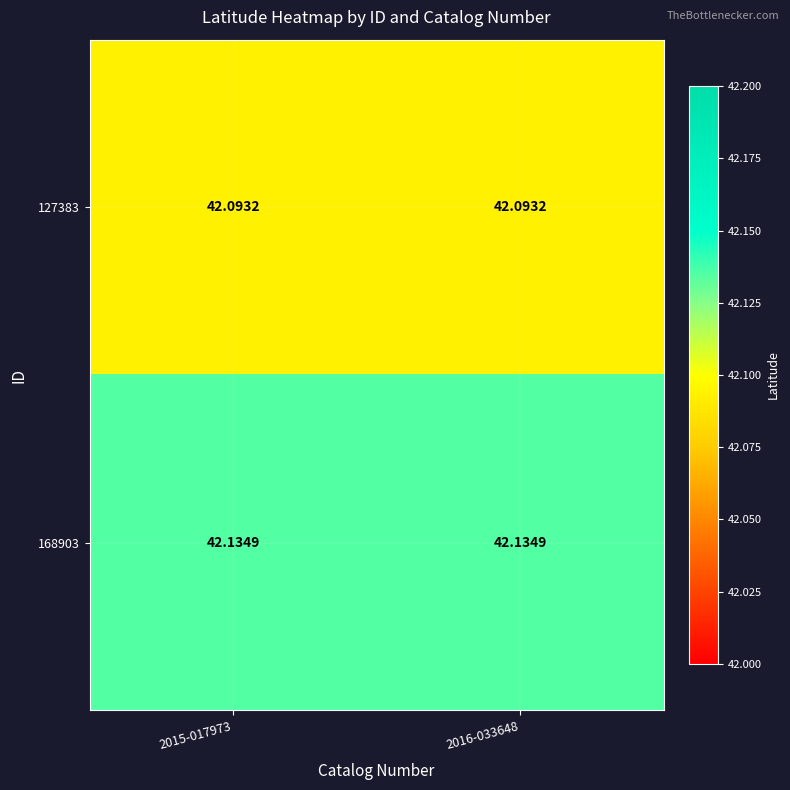

Is the value of 168903 at 2015-017973 greater than the value of 127383 at 2016-033648?

Yes